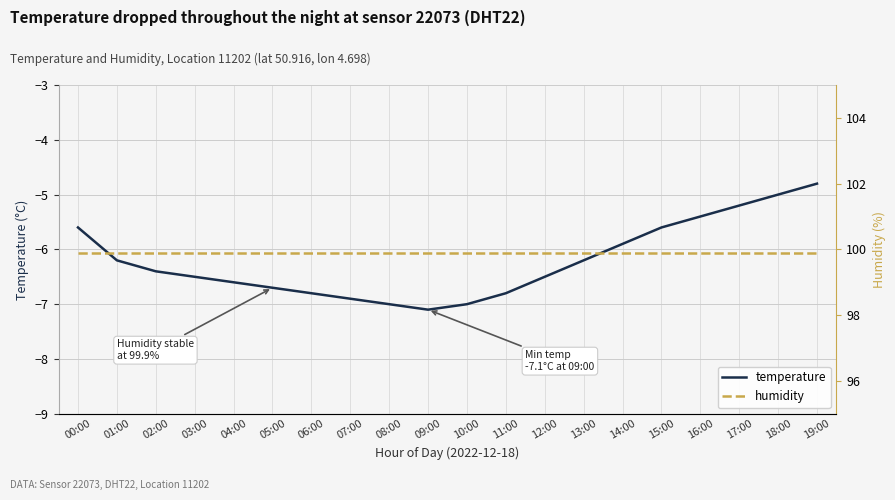

True or false: temperature and humidity intersect in this chart.

False